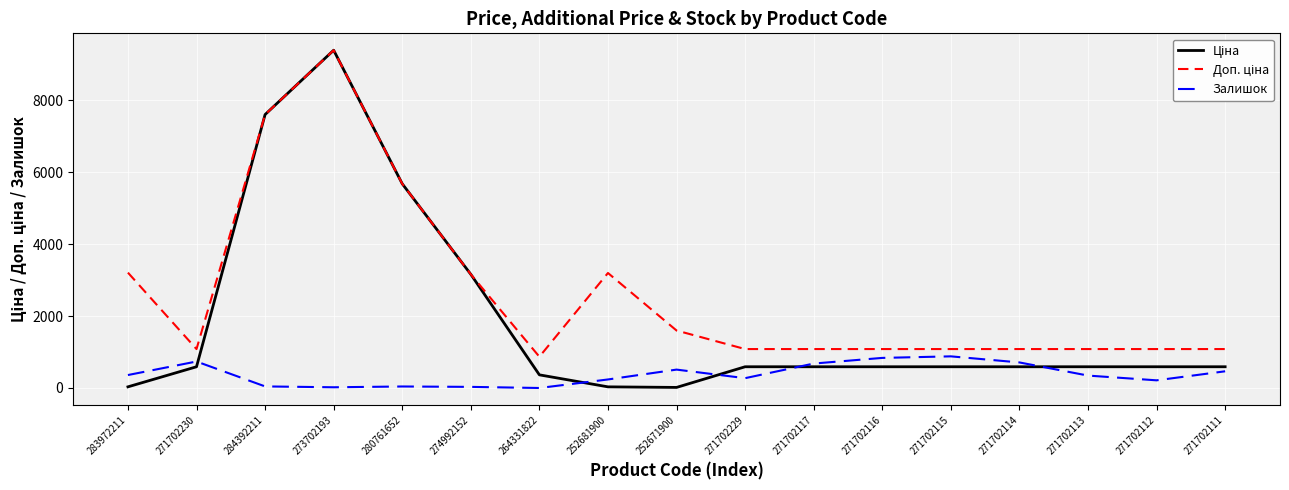

In Залишок, how many points are higher than both neighbors (excluding endpoints)?

4